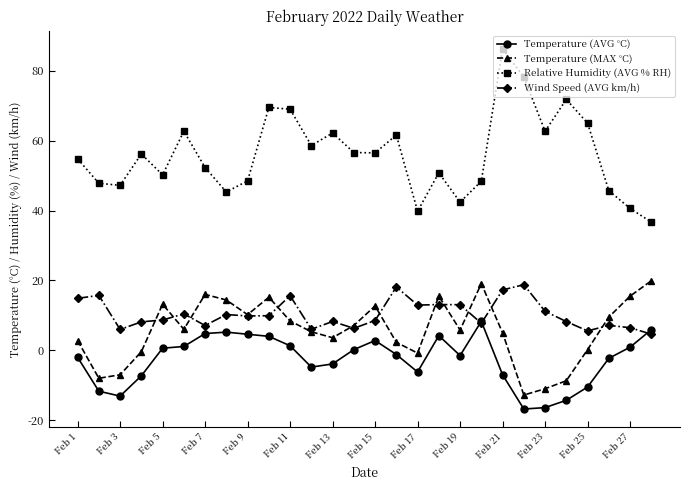

Does the chart display data point markers on the line(s)?

Yes